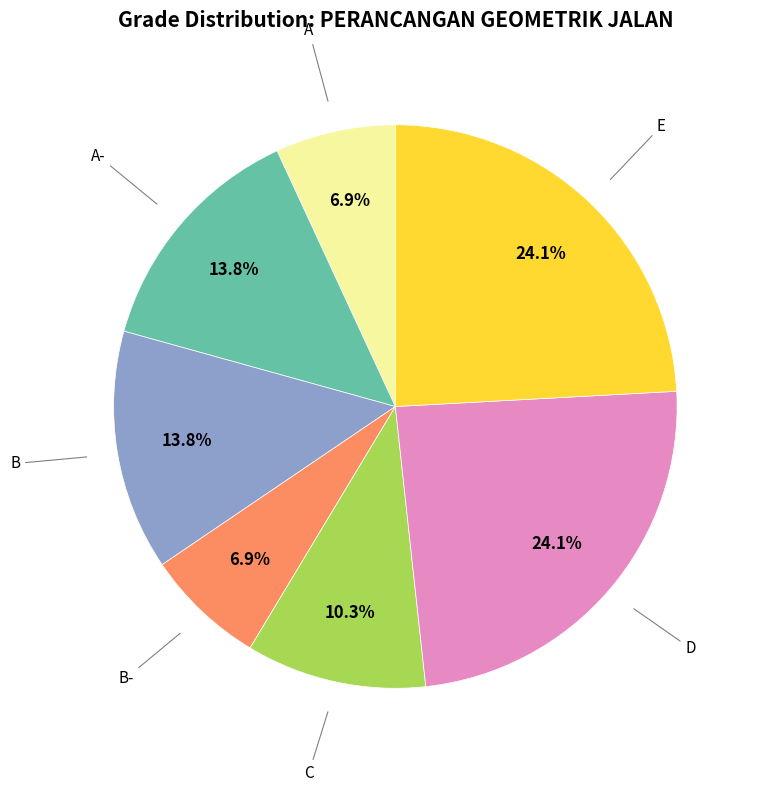

Is there any slice that represents more than half of the pie?

No